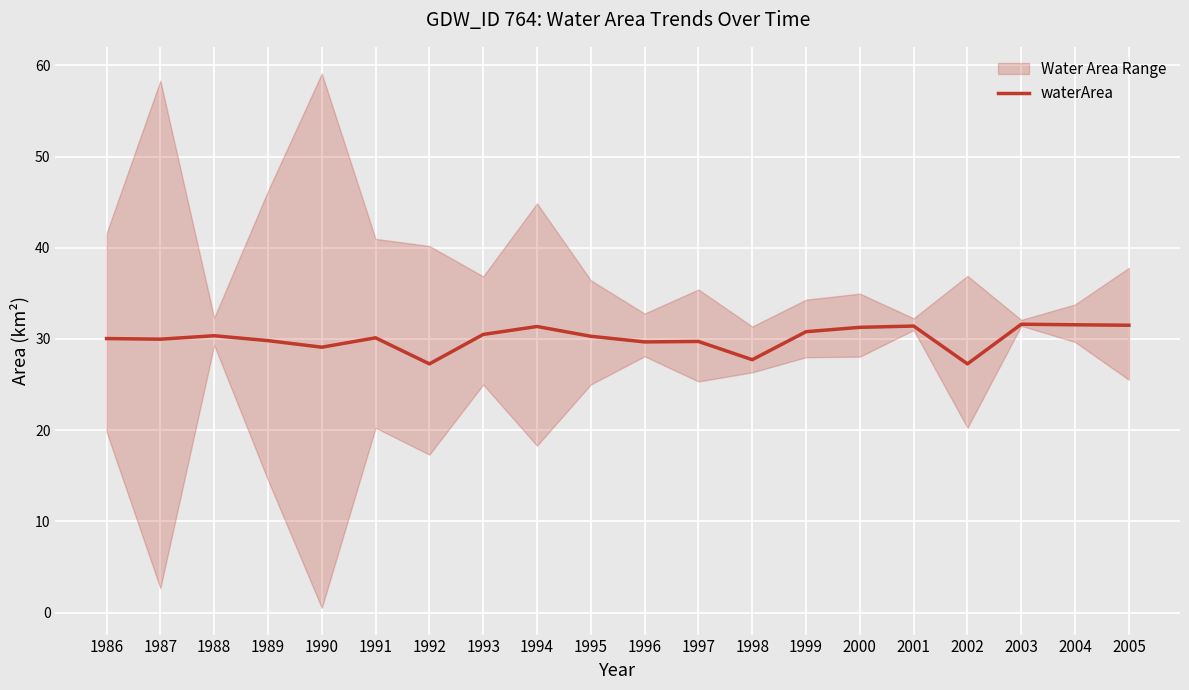

At which label is the value closest to 29?

1990